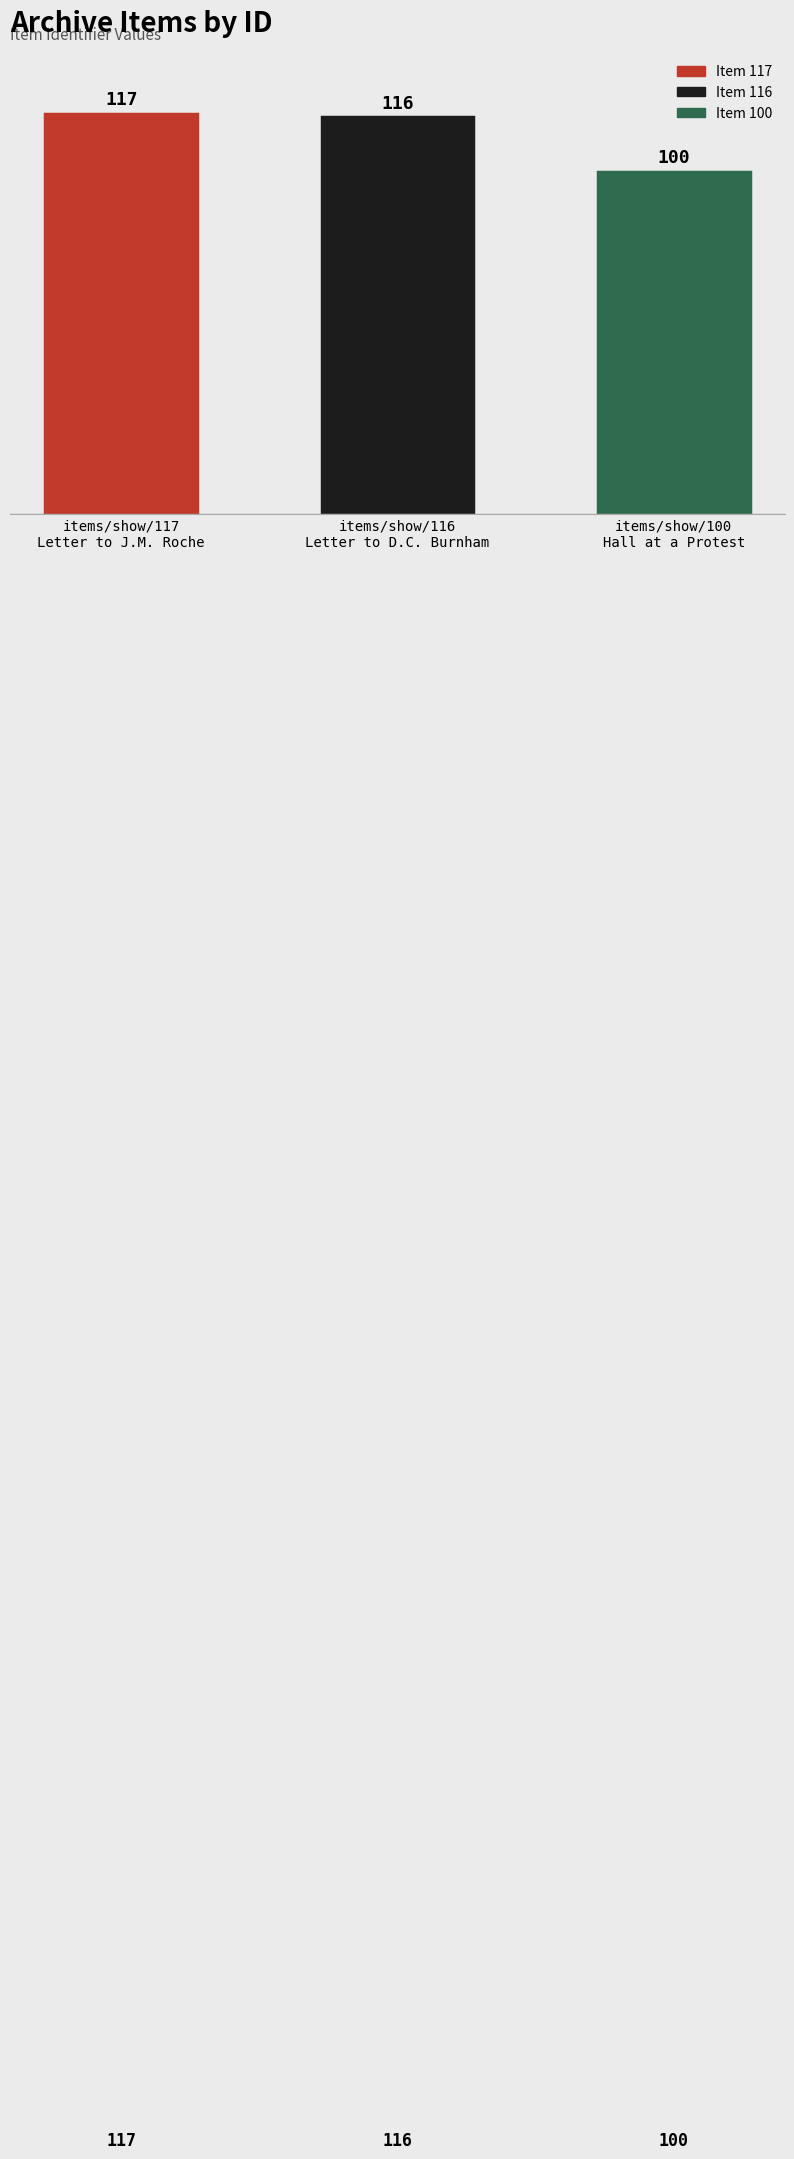

Count the number of categories in the chart.

3